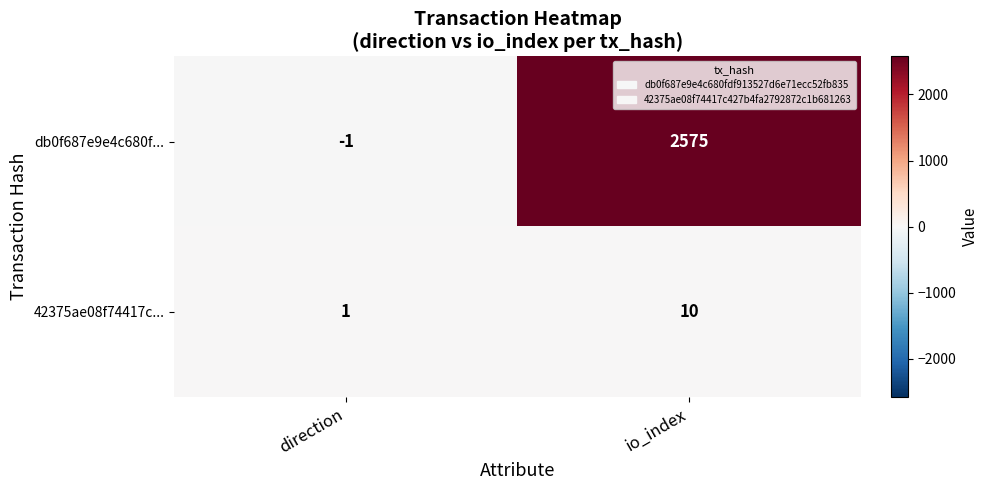

What is the sum of the db0f687e9e4c680f... values at direction and io_index?

2574